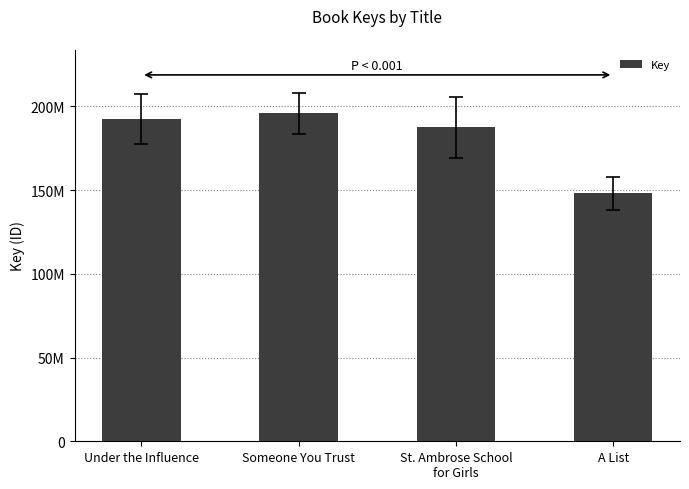

Are the bars horizontal?

No